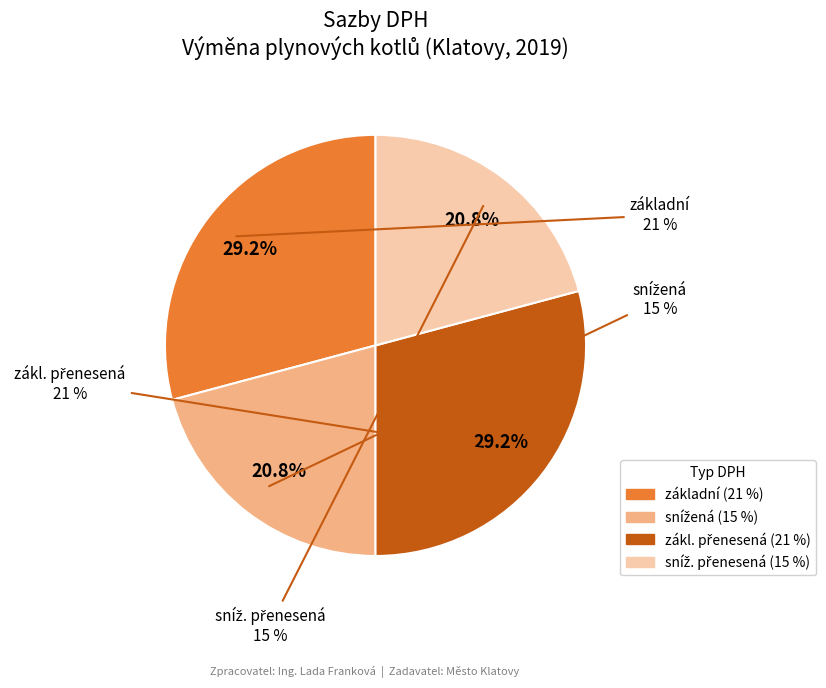

To the nearest percent, what is the combined percentage of sníž. přenesená and snížená?

42%